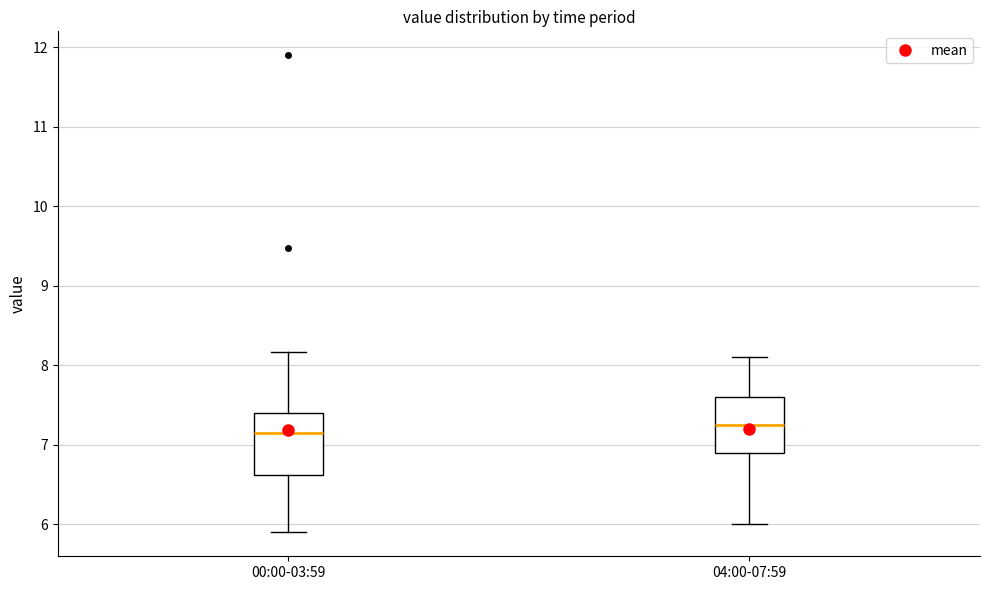

Reading left to right, transcribe this box plot: for each box, give where its median line is, the range the box spans, and where its two whiskers end, as read against the y-axis. The values are not printed on the chart, so give them approximately, as read against the axis.

00:00-03:59: median 7.2, box 6.6 to 7.4, whiskers 5.9 to 8.2
04:00-07:59: median 7.3, box 6.9 to 7.6, whiskers 6.0 to 8.1